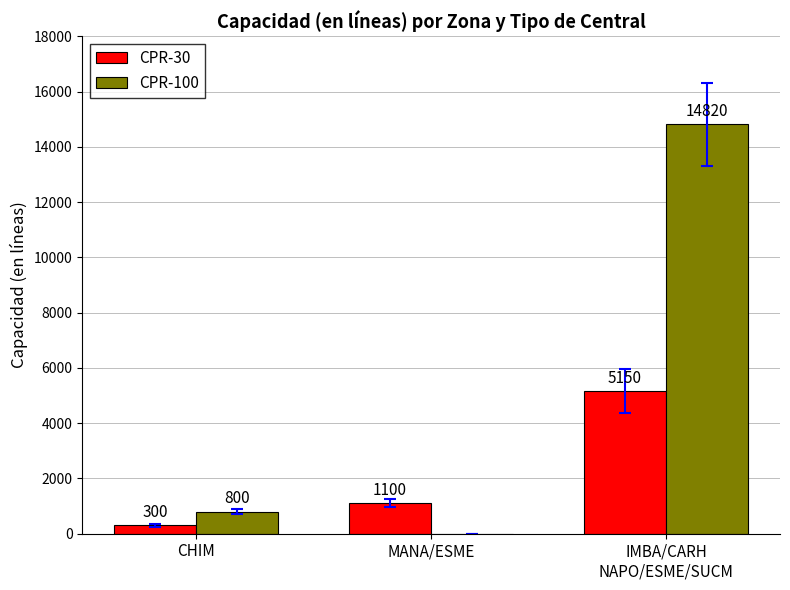

How many CPR-30 values are between 300 and 5150?

3